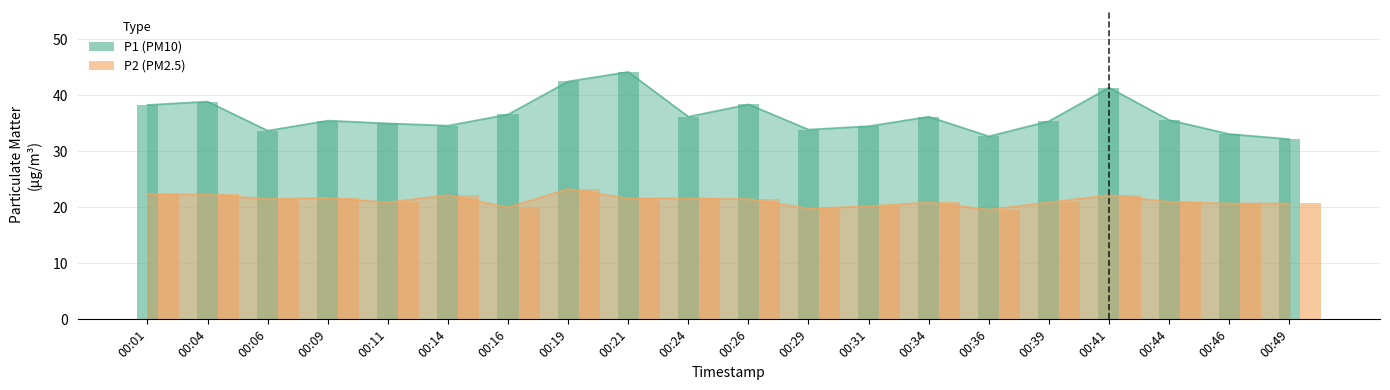

At which label does P2 reach its peak?

00:19